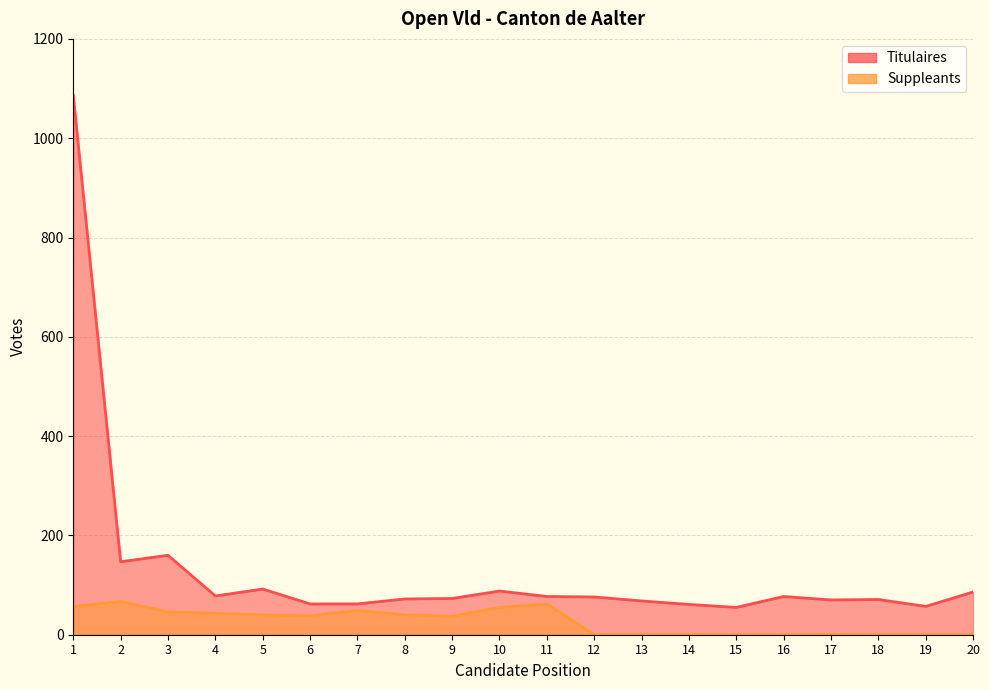

What is the highest value of the Suppleants series?

67